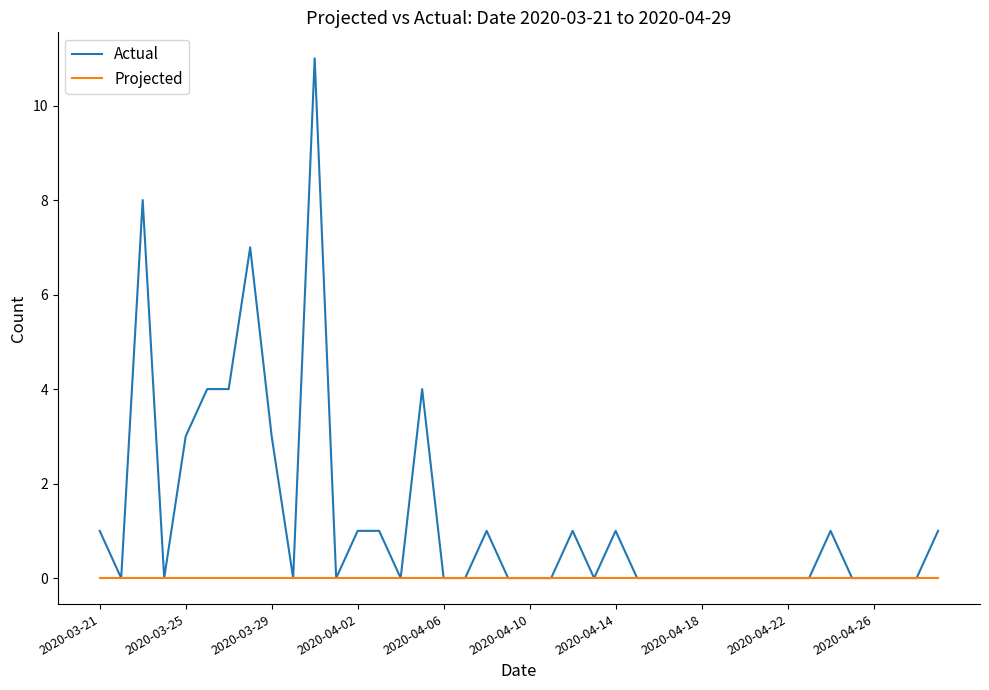

How many distinct data groups are displayed?

2